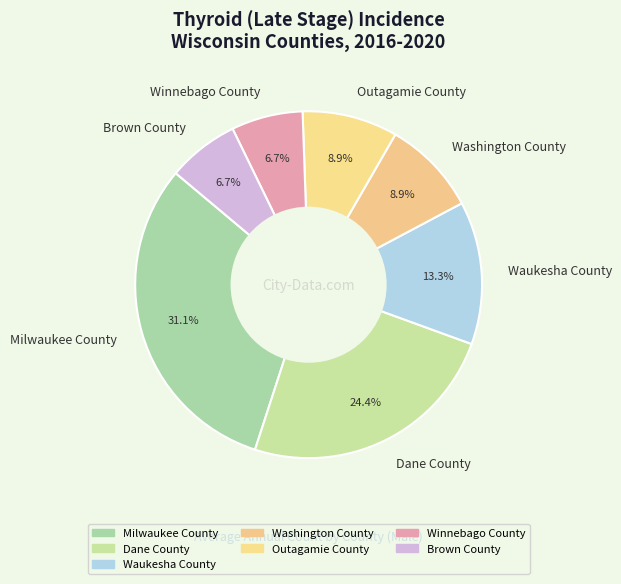

How many slices are in this pie chart?

7